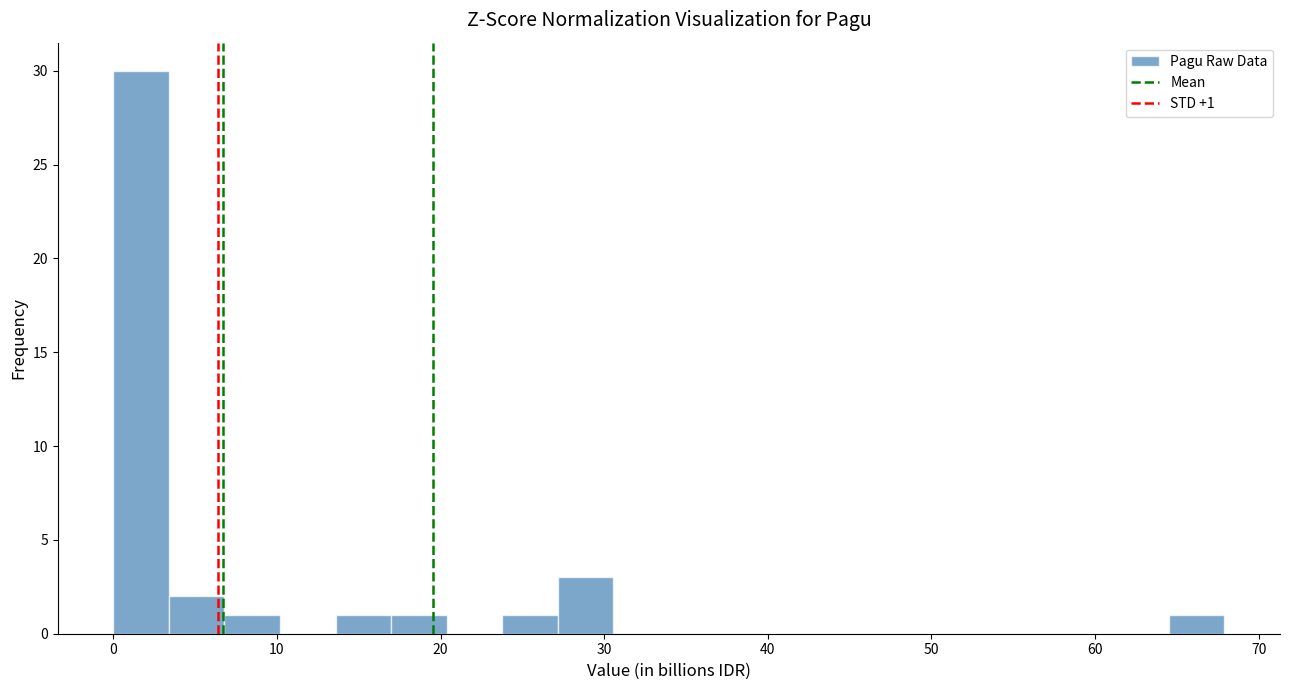

Read against the x-axis, roughly where is the centre of the tallest bar?

2